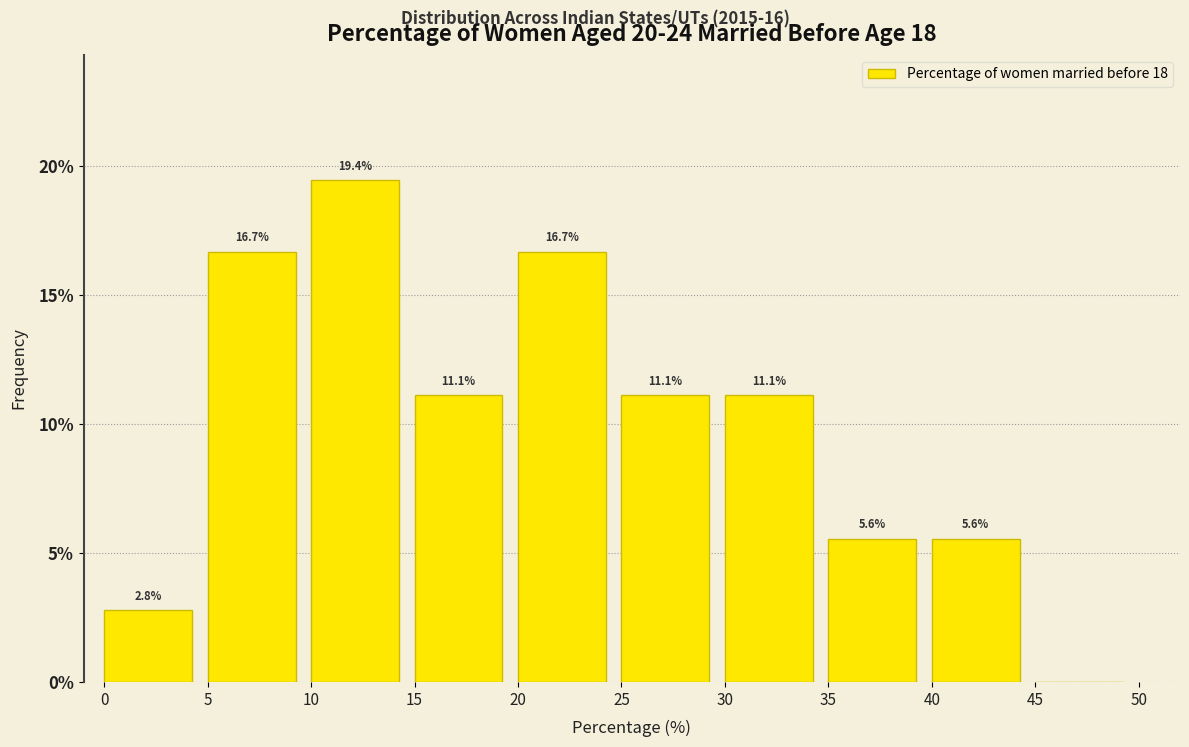

Which range on the x-axis has the tallest bar?

10 to 15